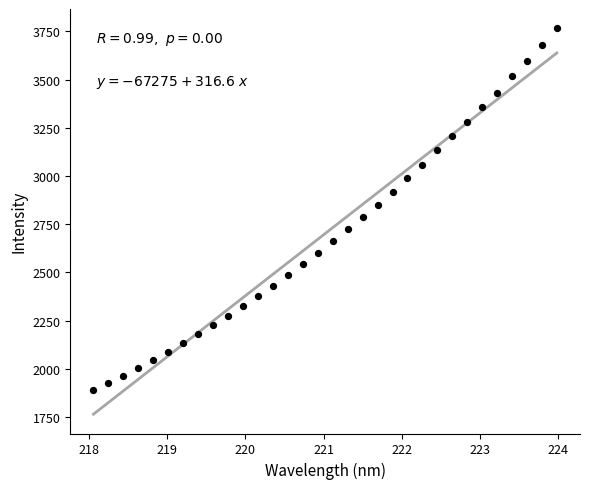

What is the range of Y values (max minus min)?

1878.9